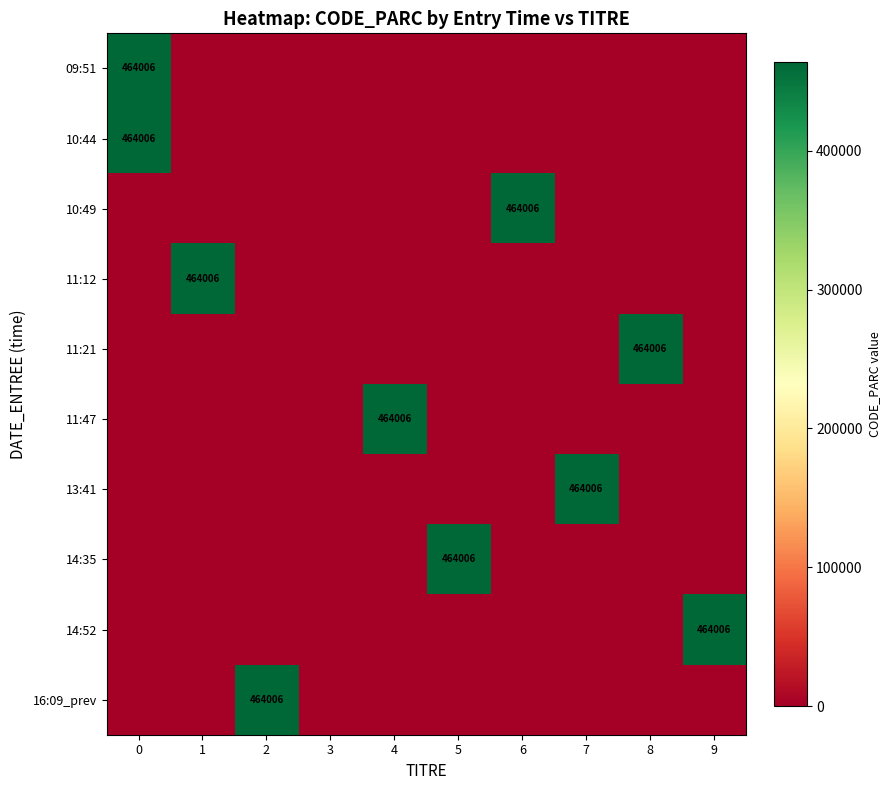

How many values in the 09:51 series exceed 0?

1